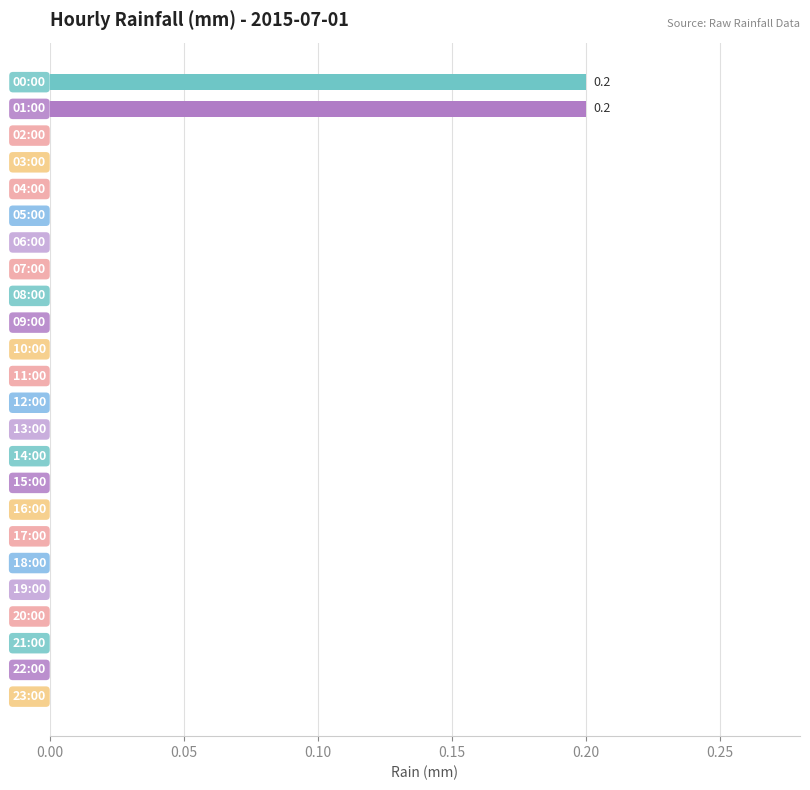

The value at 16:00 is 0.0. True or false?

True